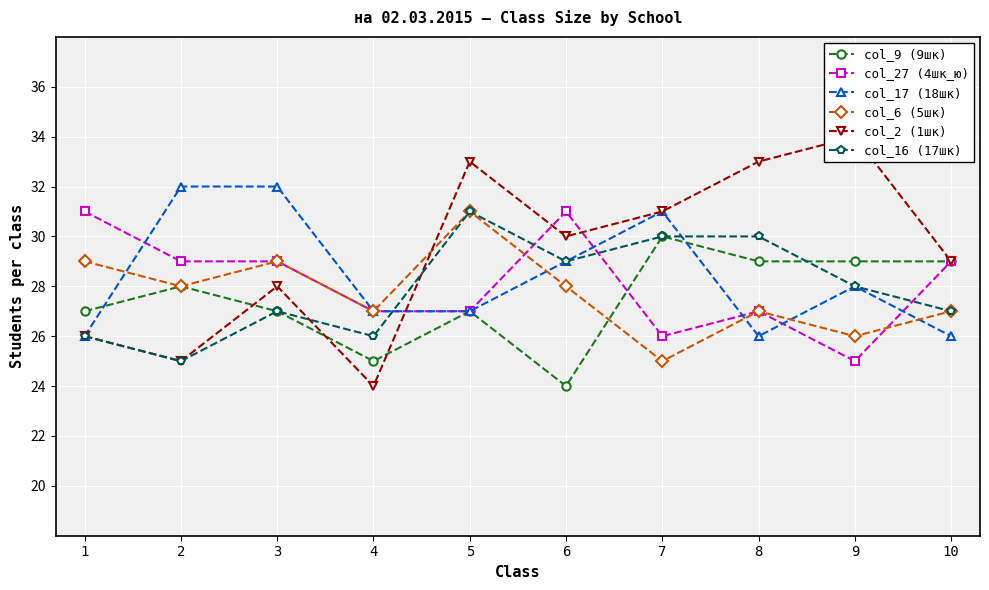

True or false: col_16 (17шк) and col_27 (4шк_ю) intersect in this chart.

True